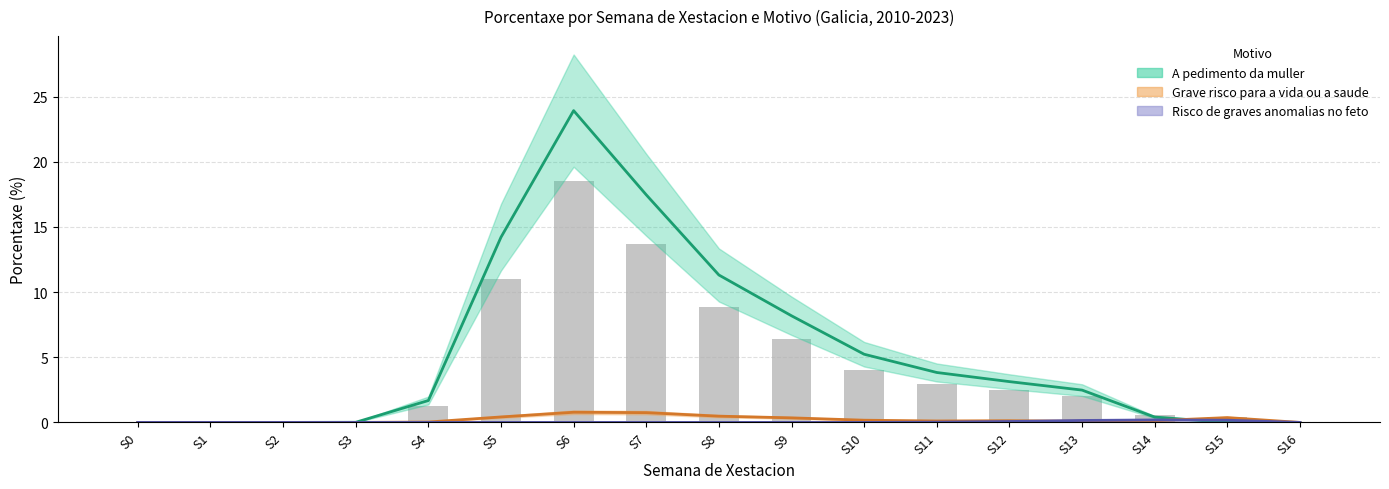

The Risco de graves anomalias no feto series shows -0.1 at S16. True or false?

False